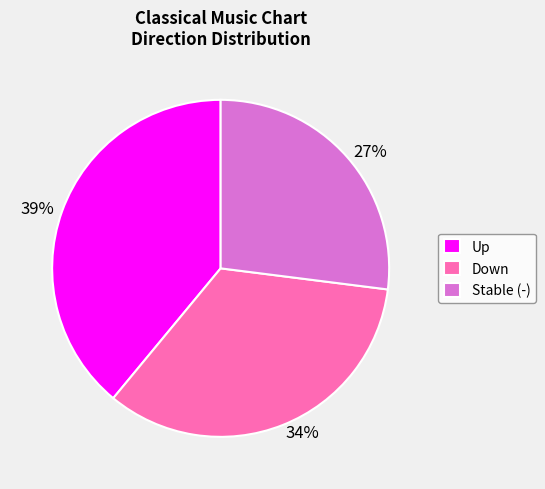

Is it true that 27% is 32% of the pie?

False